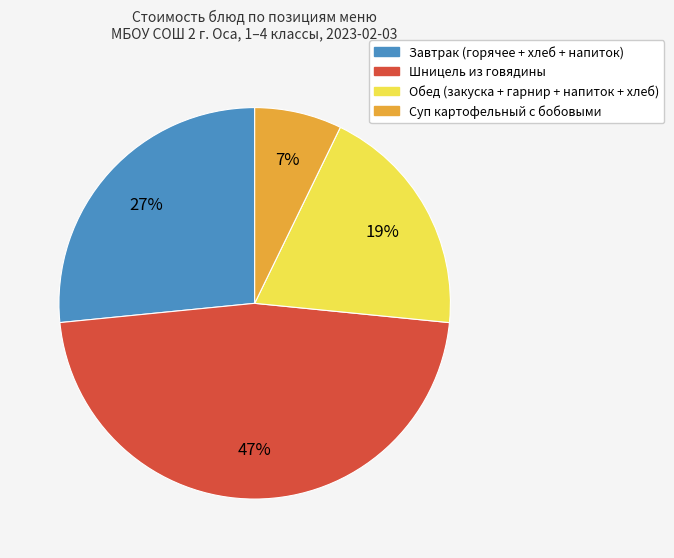

Is there a majority slice in this chart?

No